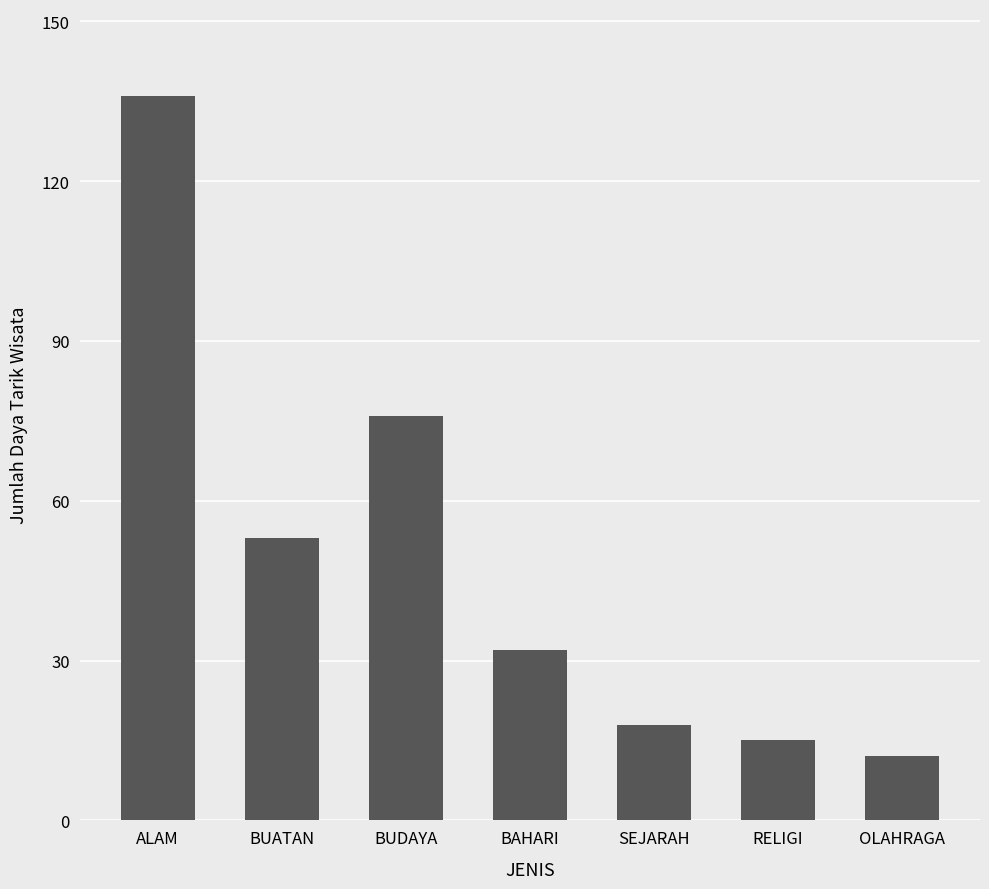

The value at BUATAN is 53. True or false?

True